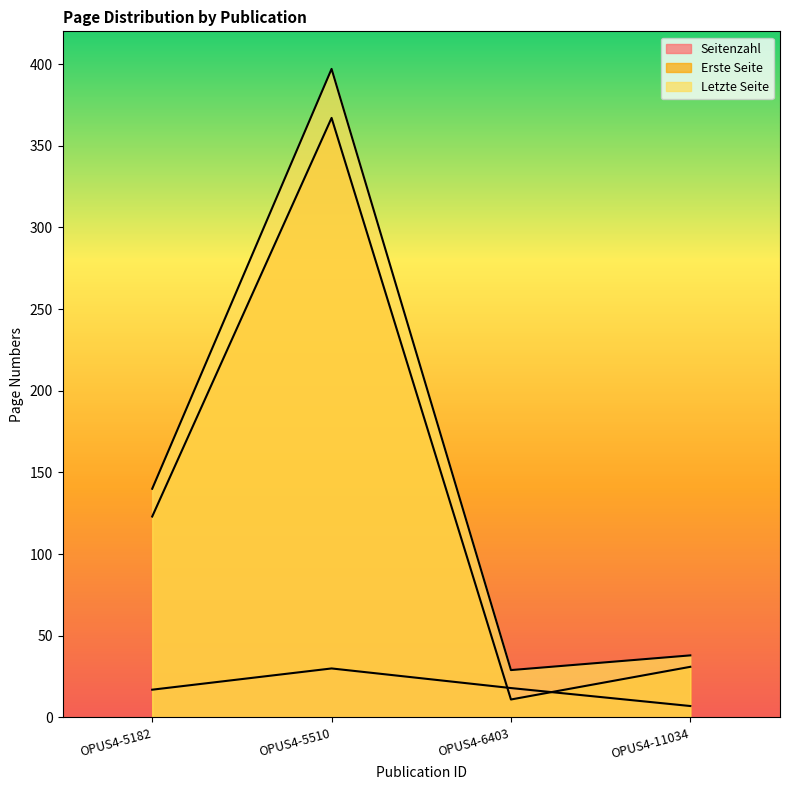

What is the value of the Seitenzahl point at the 2nd from the left?

30